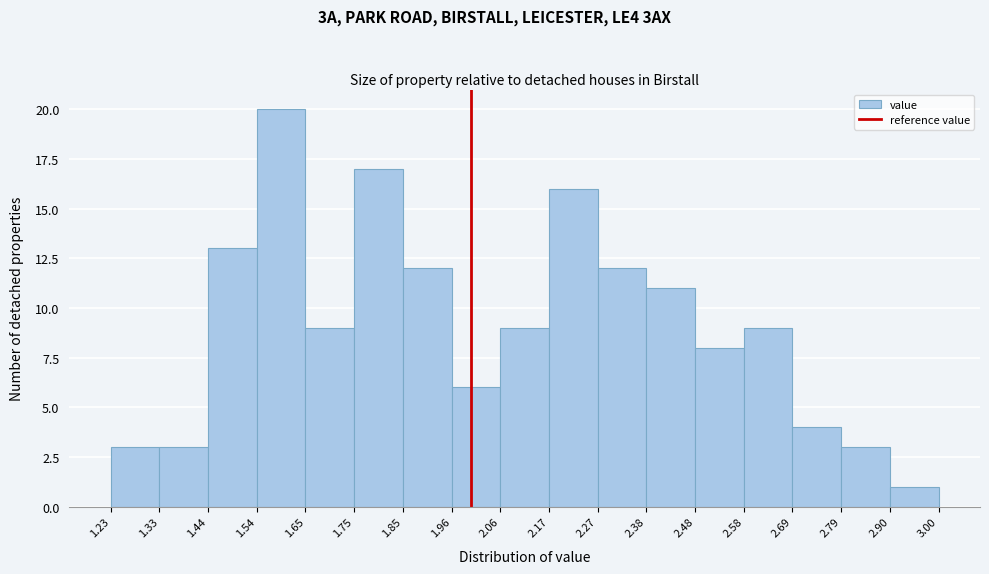

How tall is the bar that spans 1.33 to 1.44 on the x-axis? The values are not printed on the chart, so give them approximately, as read against the axis.

3